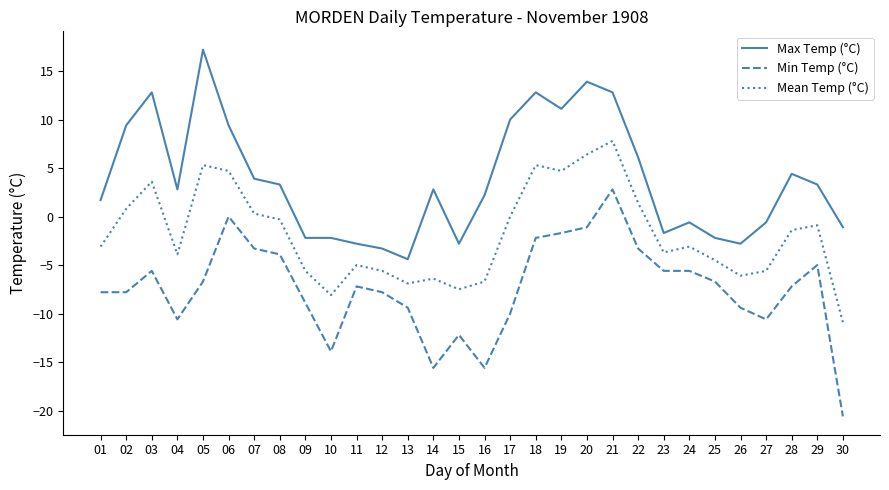

Between 02 and 25, which series saw the biggest shift?

Max Temp (°C)